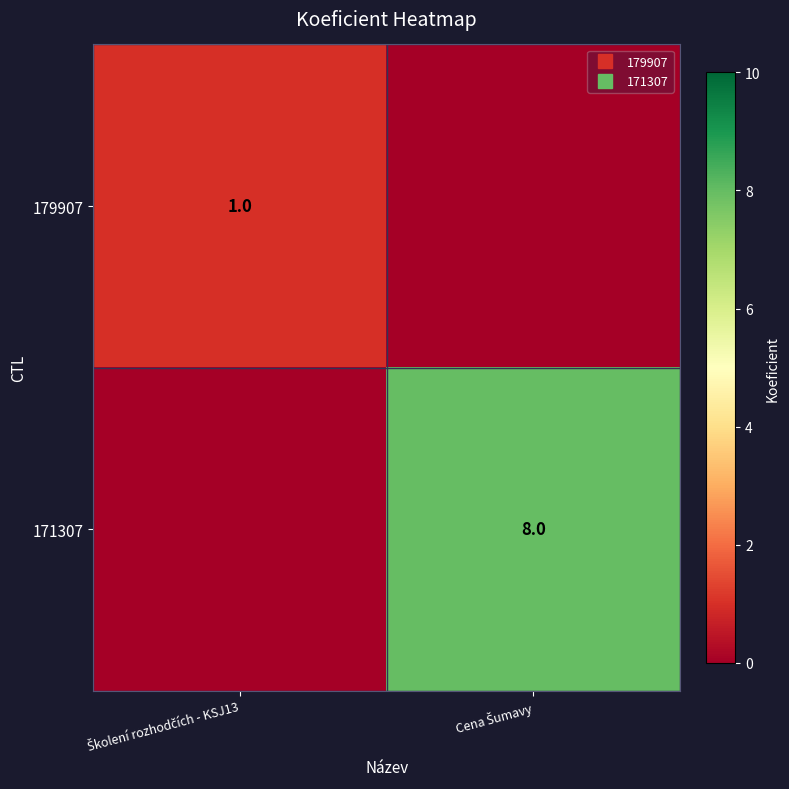

What is the difference between the highest and lowest values at Školení rozhodčích - KSJ13?

1